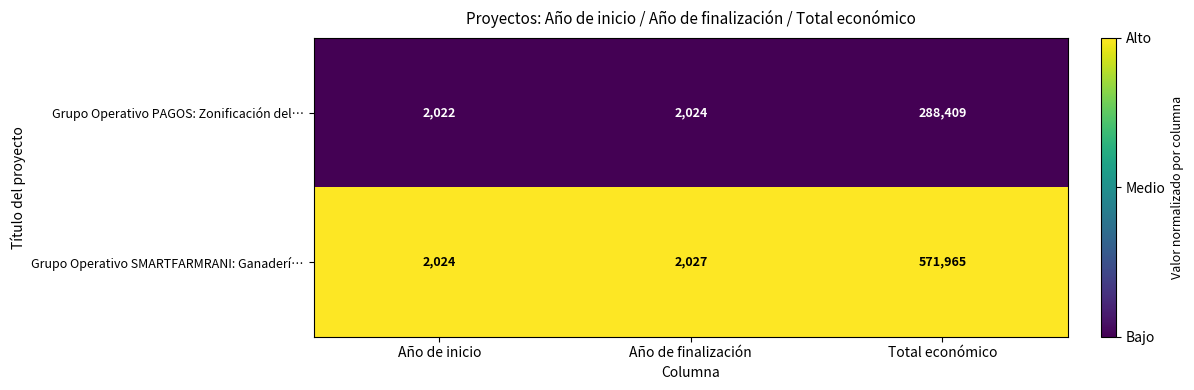

At Año de finalización, list the series in order from smallest to largest.

Grupo Operativo PAGOS: Zonificación del…, Grupo Operativo SMARTFARMRANI: Ganaderí…